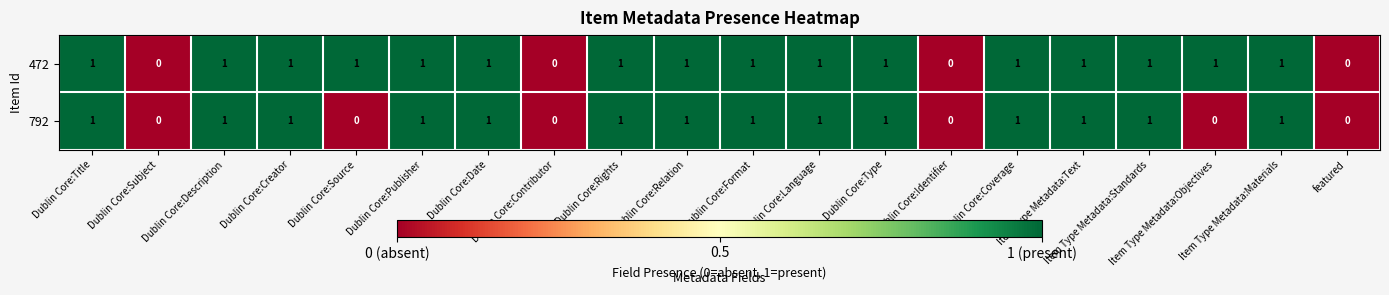

What is the sum of all 792 values?

14